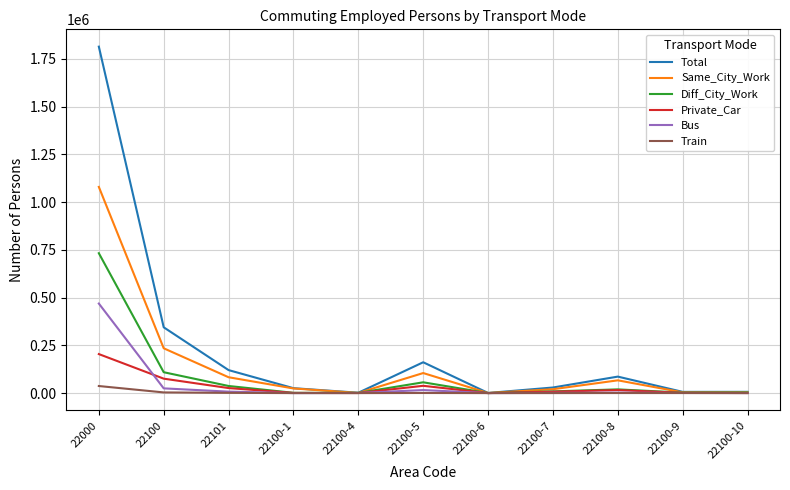

Rank the series by their maximum value, from highest to lowest.

Total, Same_City_Work, Diff_City_Work, Bus, Private_Car, Train